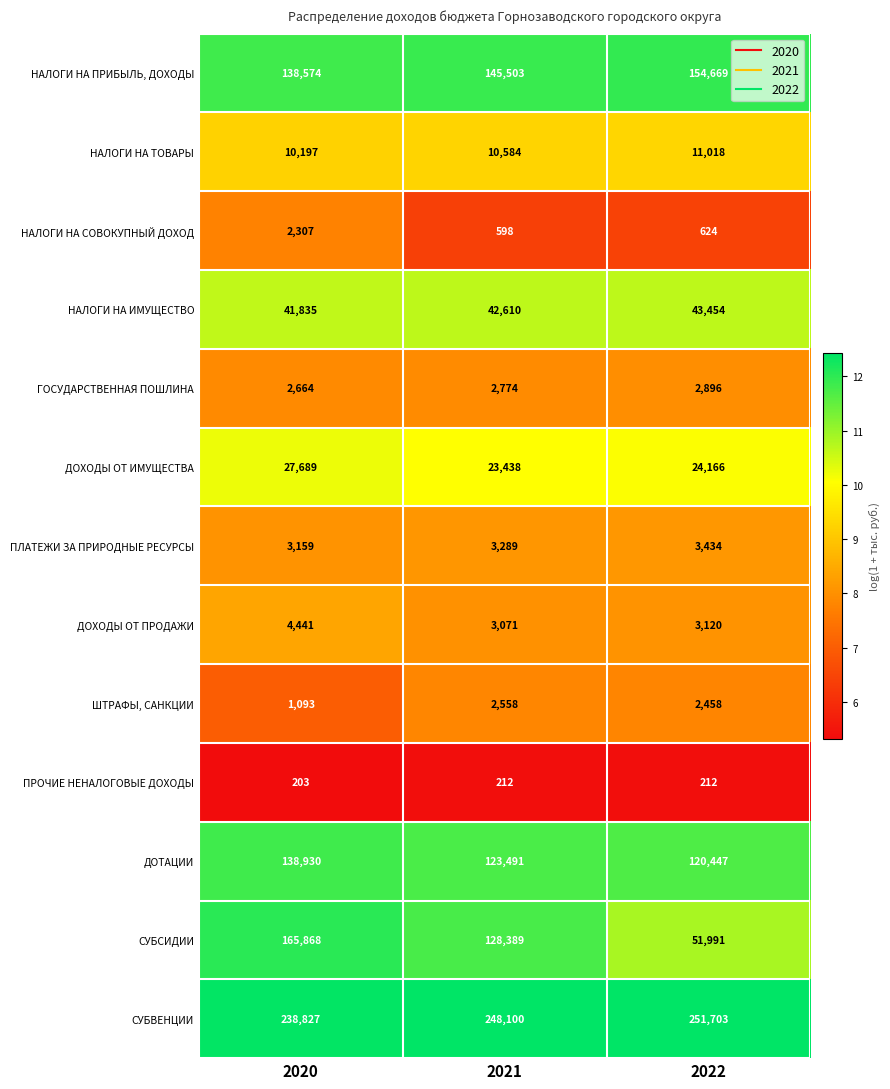

What is the average value of the ПЛАТЕЖИ ЗА ПРИРОДНЫЕ РЕСУРСЫ series?

3294